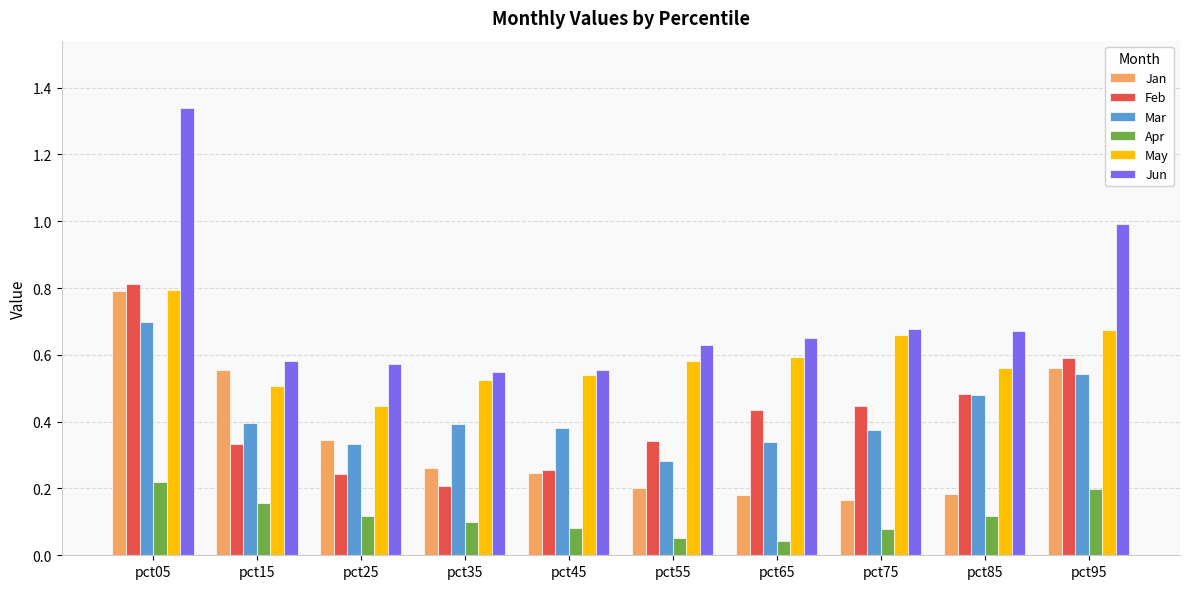

True or false: Jun has a value of 0.6 at pct65.

True